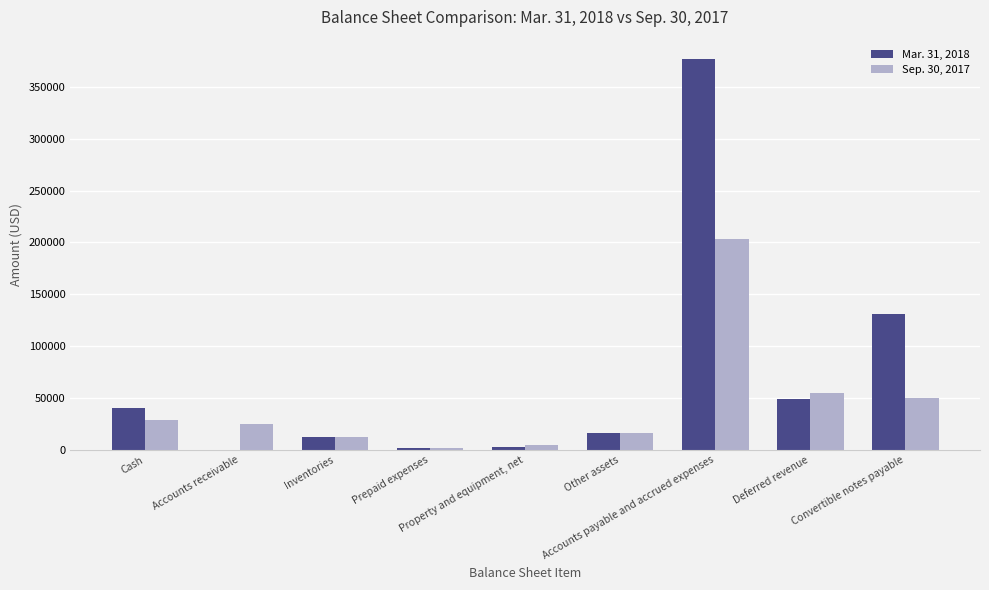

Is it true that Sep. 30, 2017 equals 16760 at Other assets?

True